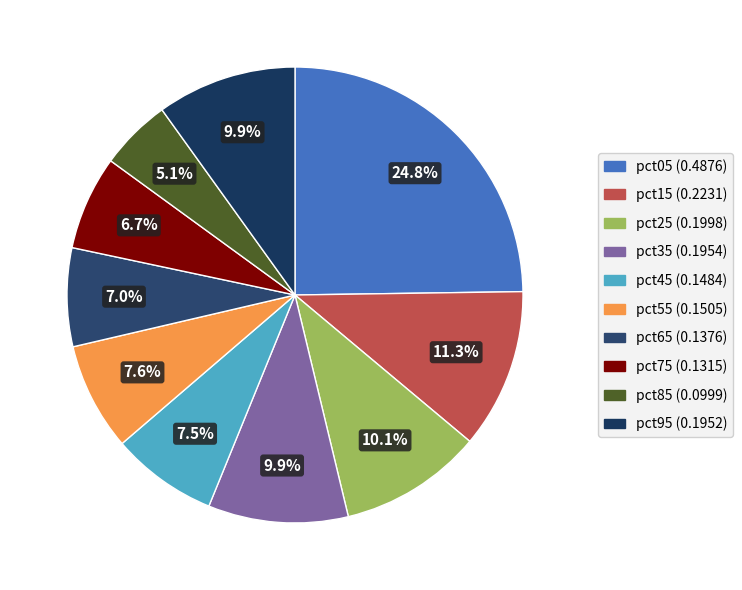

Rank the categories by value from lowest to highest.

pct85, pct75, pct65, pct45, pct55, pct95, pct35, pct25, pct15, pct05